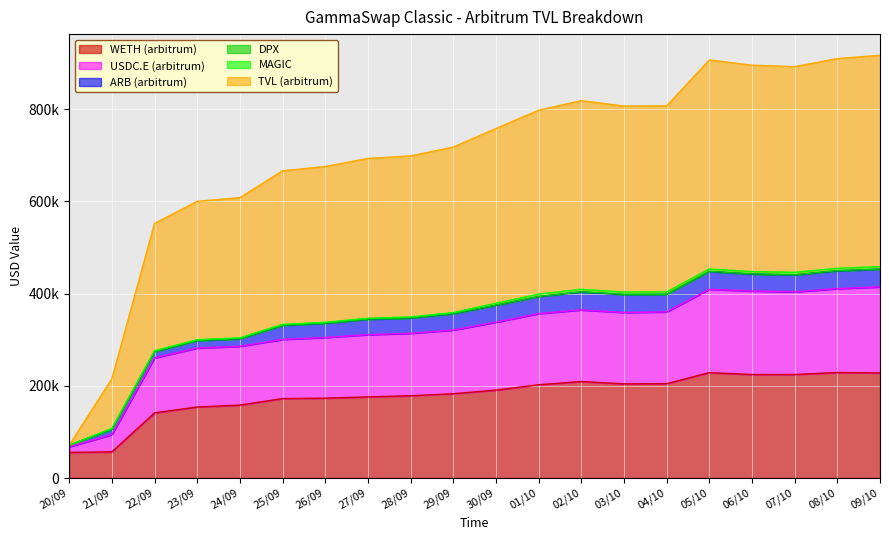

What is the sum of the TVL (arbitrum) values at 05/10 and 26/09?

1581885.0